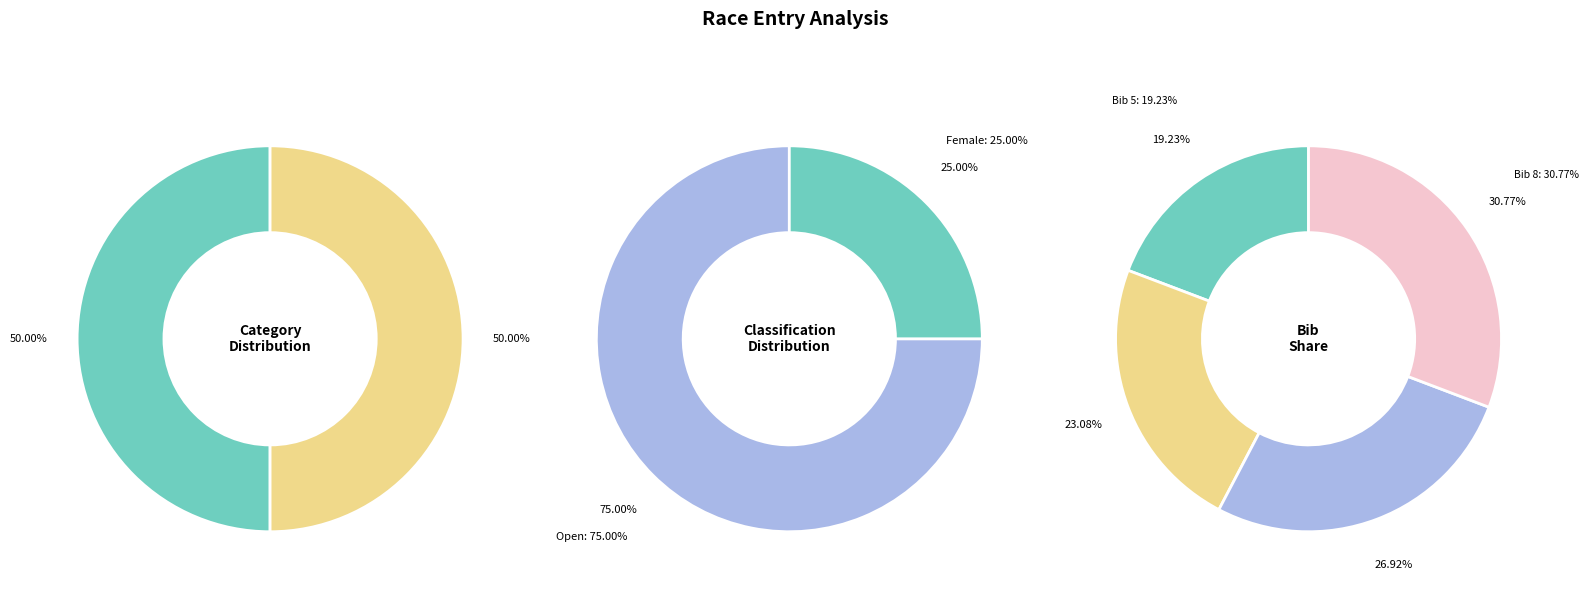

Is there any slice that represents more than half of the pie?

No